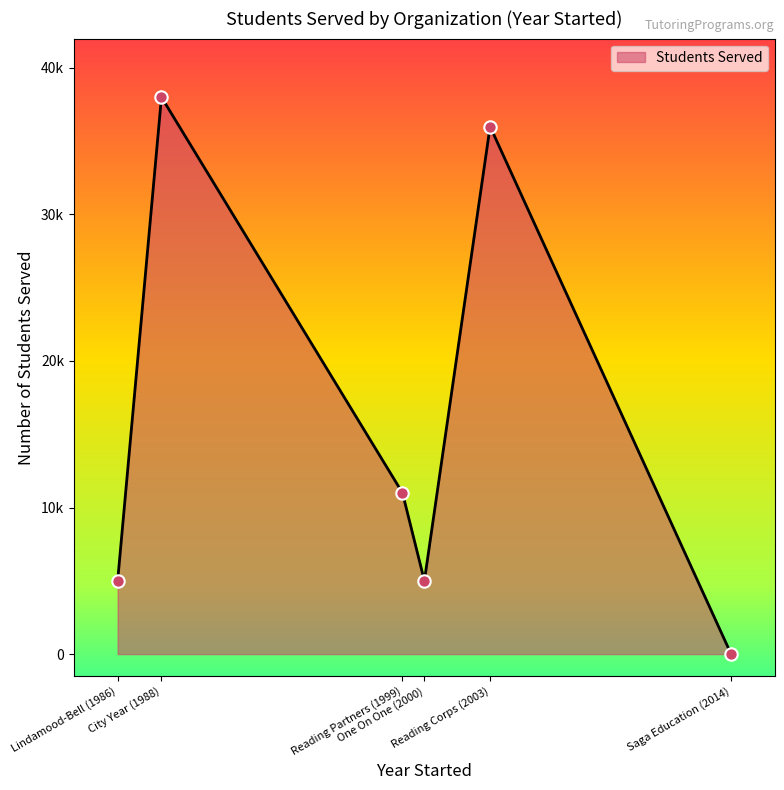

What is the change in value from One On One (2000) to Saga Education (2014)?

-5000